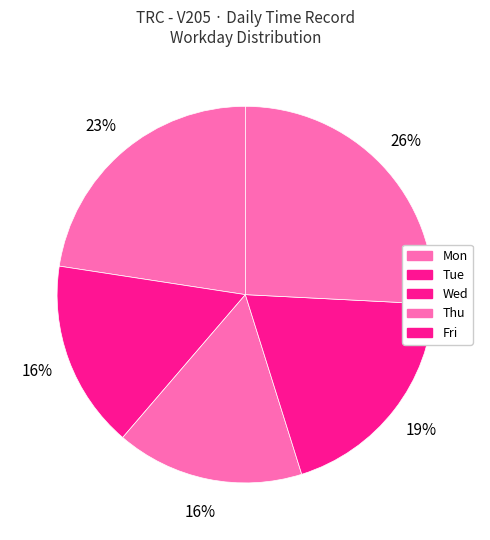

Combined, do Thu and Wed account for over 50%?

No